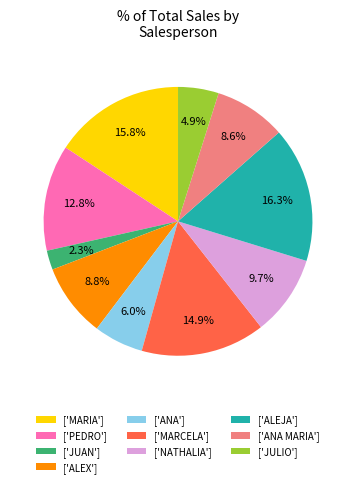

Which slice is the smallest?

['JUAN']